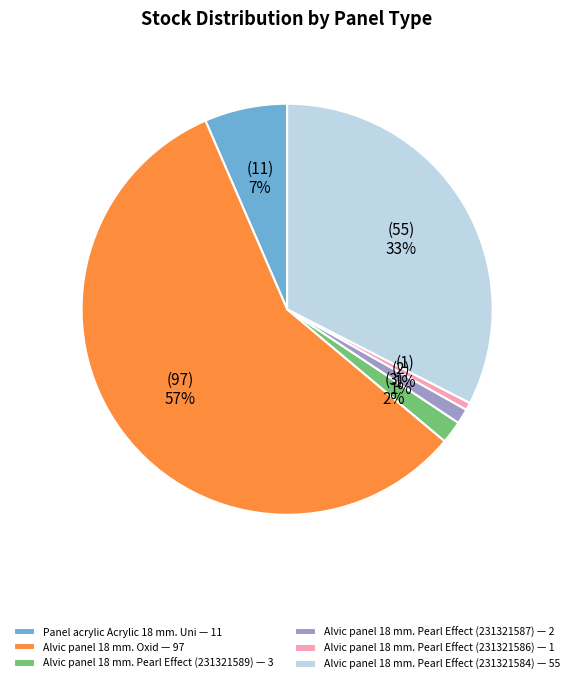

What is the largest slice in the pie chart?

Alvic panel 18 mm. Oxid